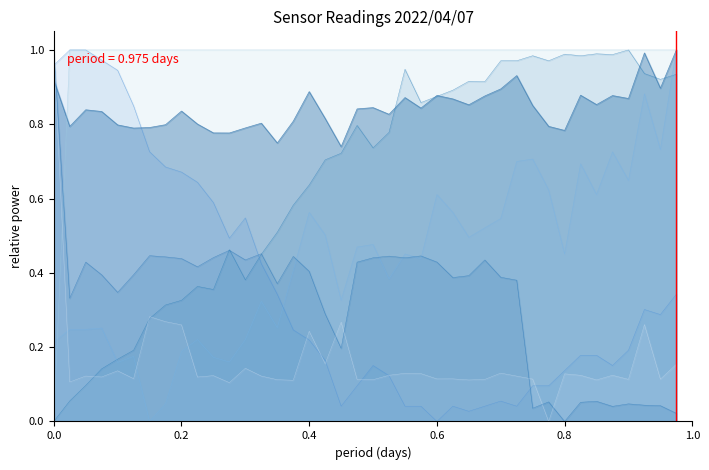

How many times do Max_cycle and BME280_temperature cross each other?

7